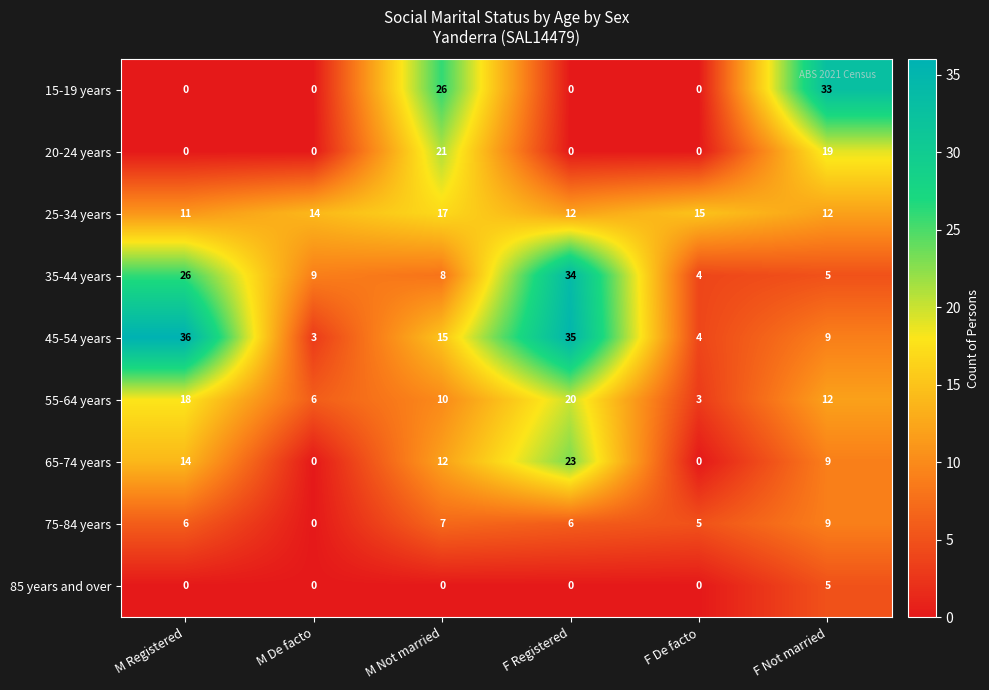

True or false: 85 years and over has a value of 0 at M Not married.

True